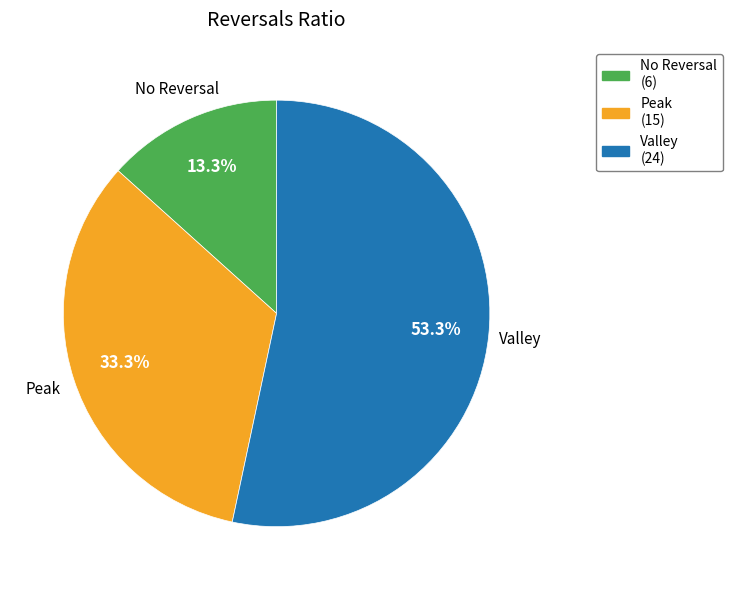

Is there any slice that represents more than half of the pie?

Yes